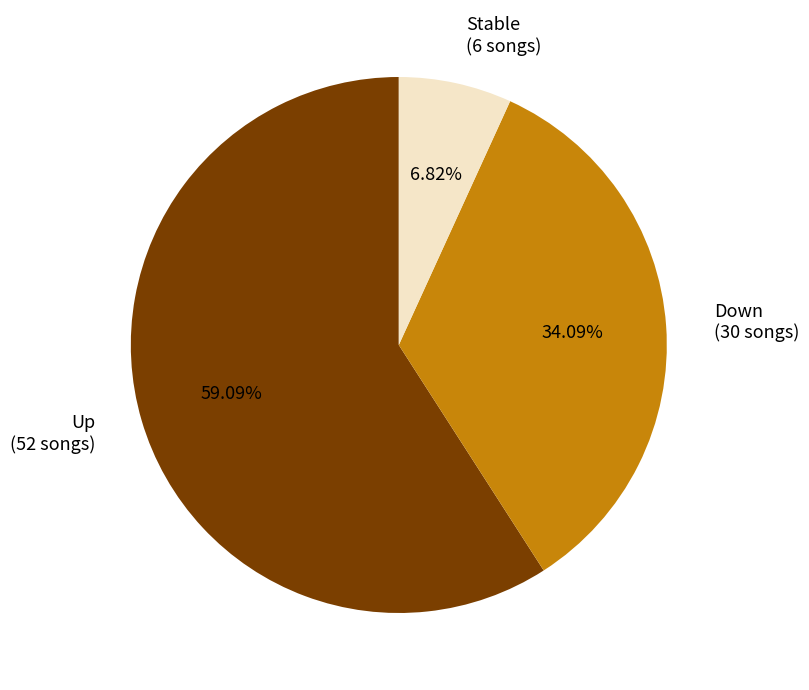

Do Up (52 songs) and Stable (6 songs) together represent more than half of the pie?

Yes